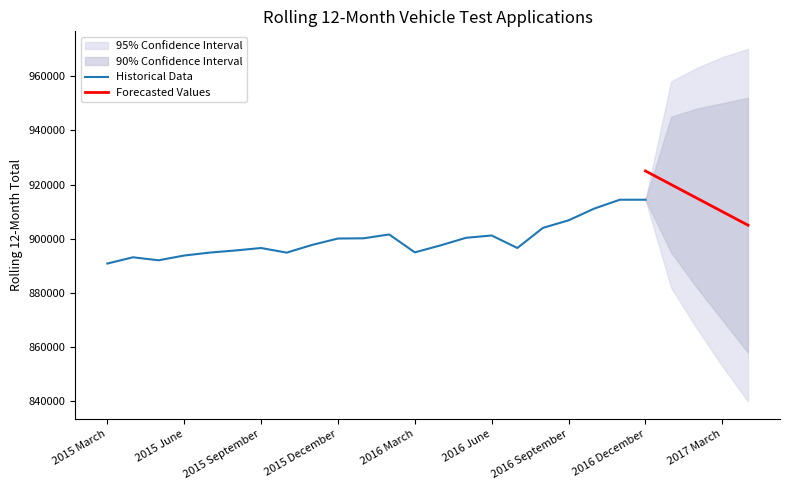

The value of Historical Data at 2016 September is 906794. True or false?

True